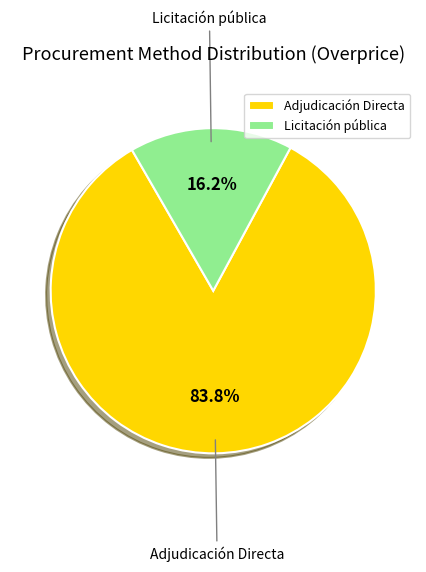

To the nearest percent, what is the difference between the Licitación pública and Adjudicación Directa slice percentages?

68%